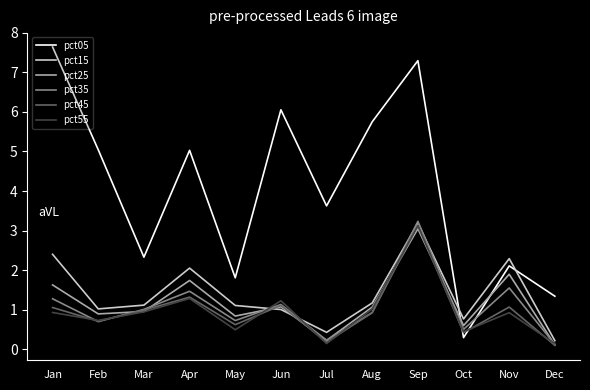

Where do pct55 and pct05 first cross each other?

Sep and Oct